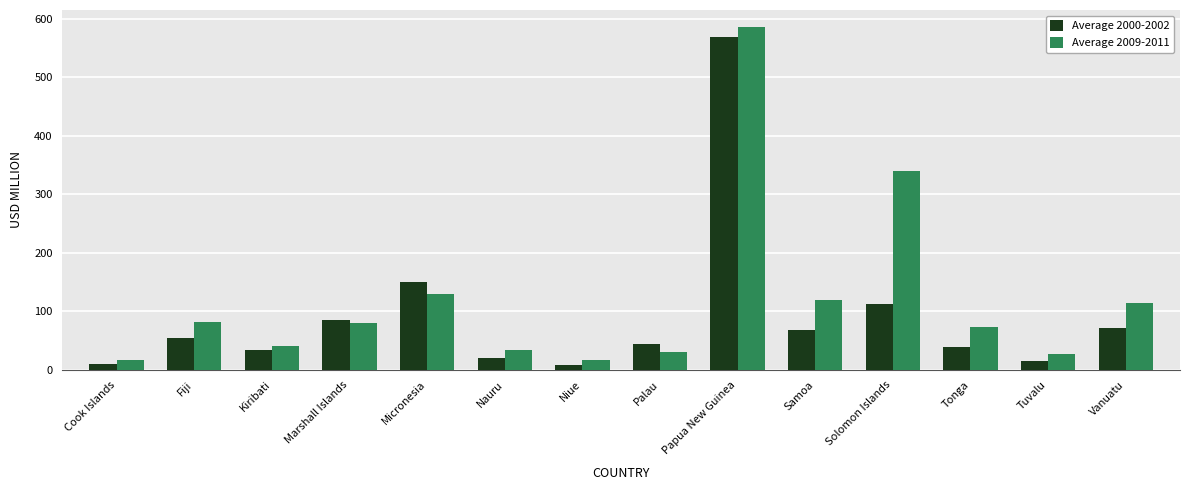

List the series in order of their peak value, lowest first.

Average 2000-2002, Average 2009-2011